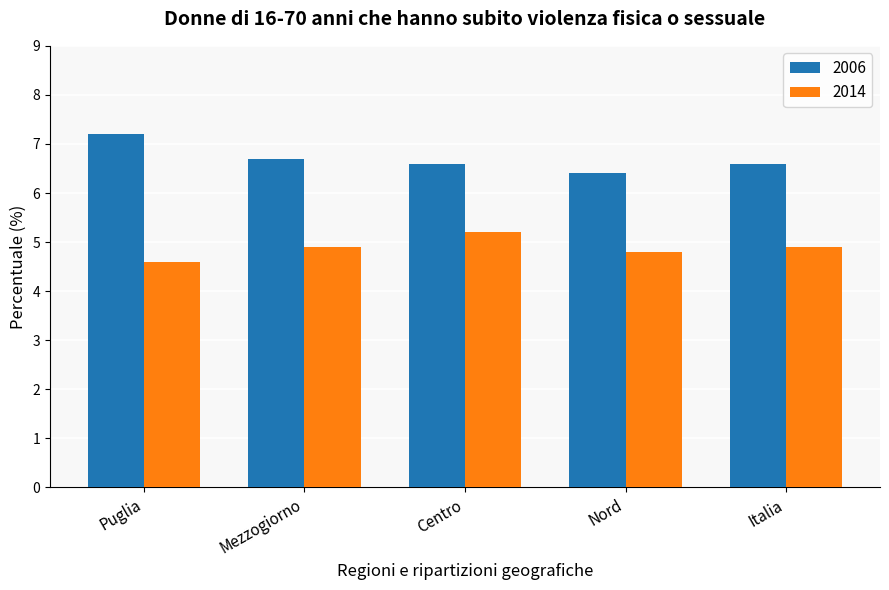

What is the value of the 2014 bar at the 4th from the left?

4.8